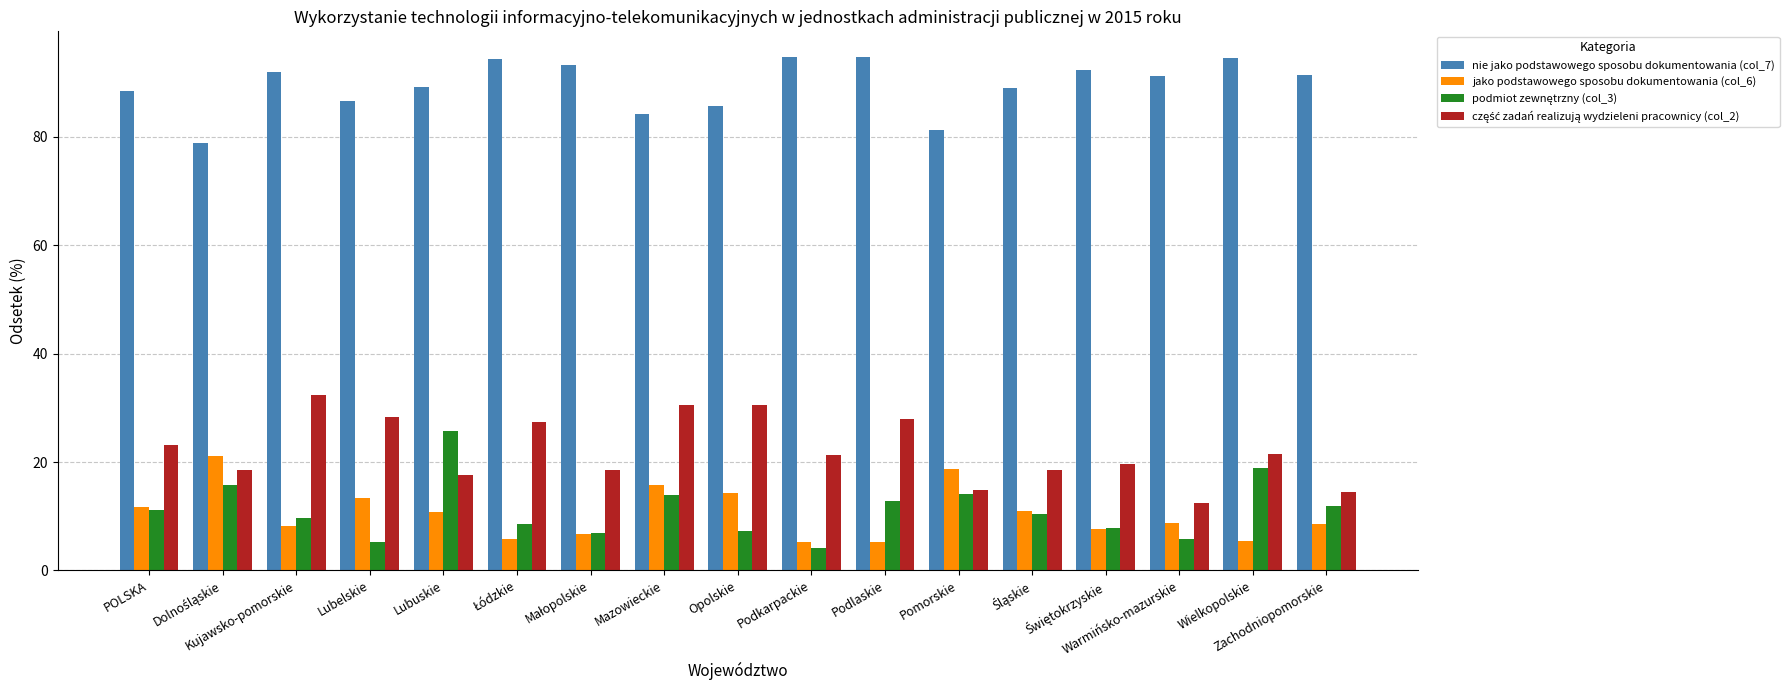

At how many categories does at least one series exceed 49?

17